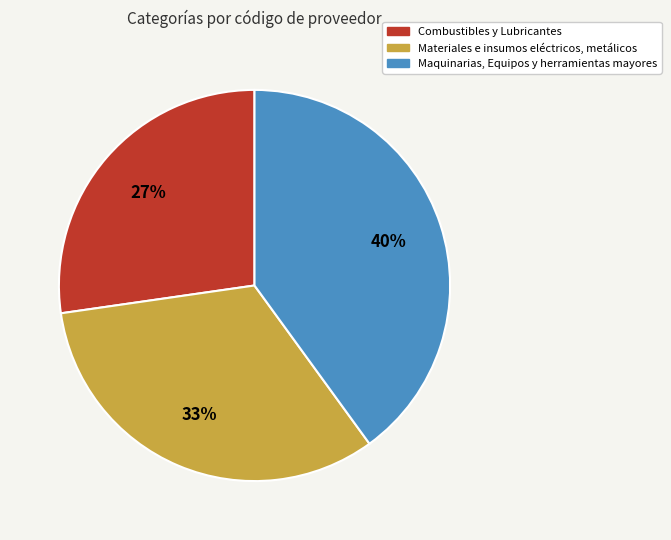

To the nearest percent, what percentage of the pie is Maquinarias, Equipos y herramientas mayores?

40%